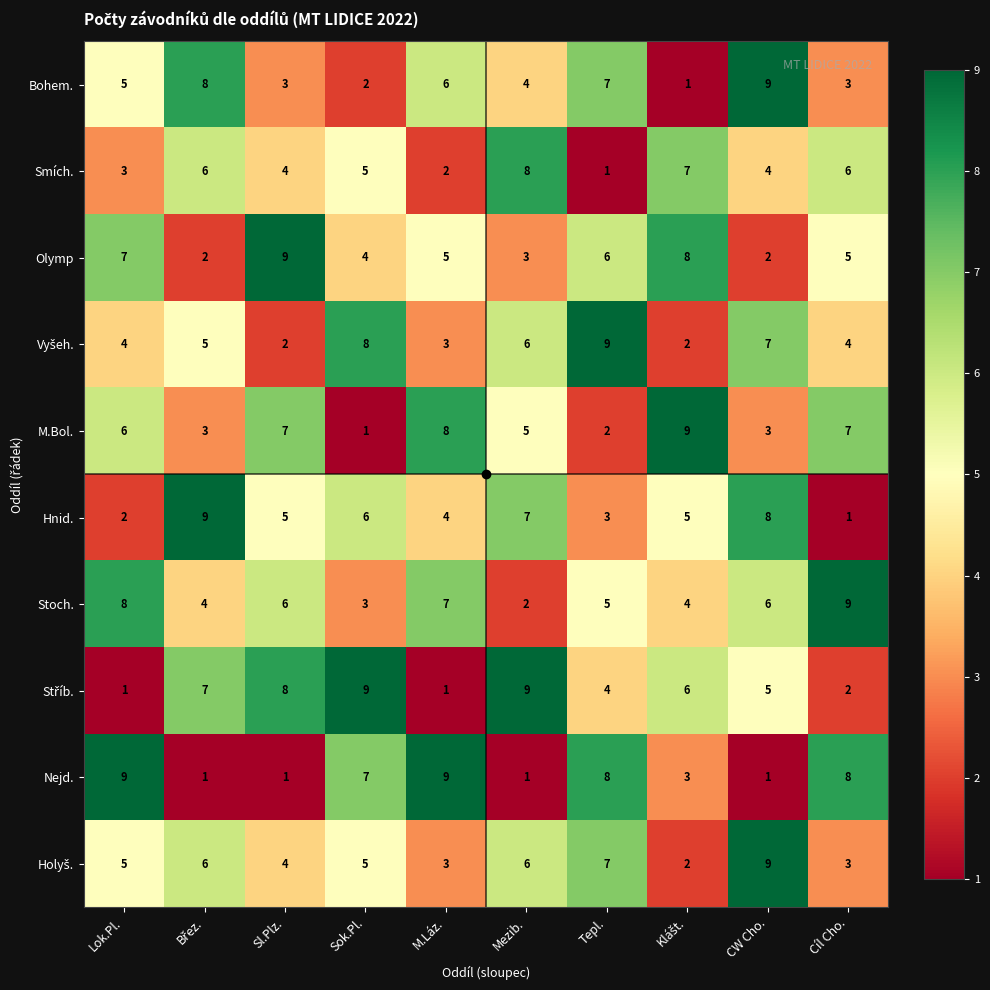

Count the Nejd. values in the range 1 to 8.

8